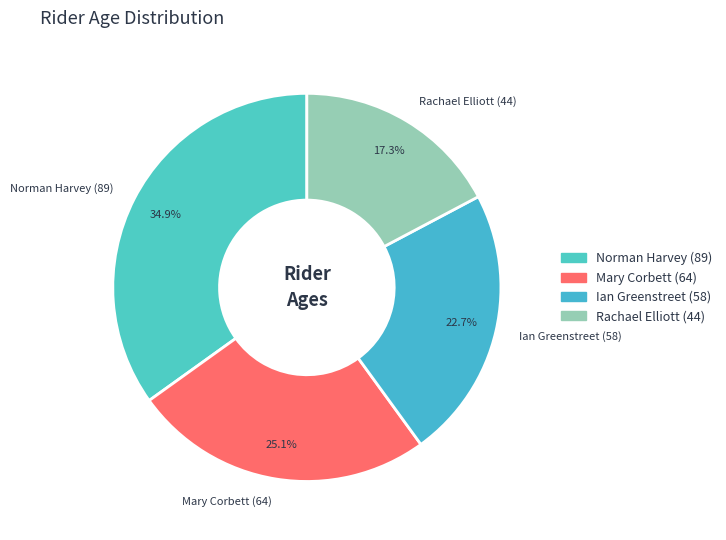

Which category has the biggest portion of the pie?

Norman Harvey (89)